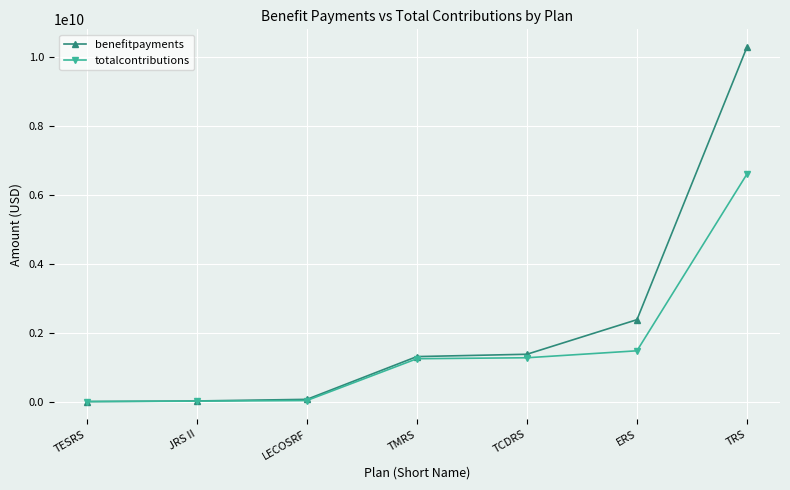

What is the greatest value displayed?

10292527060